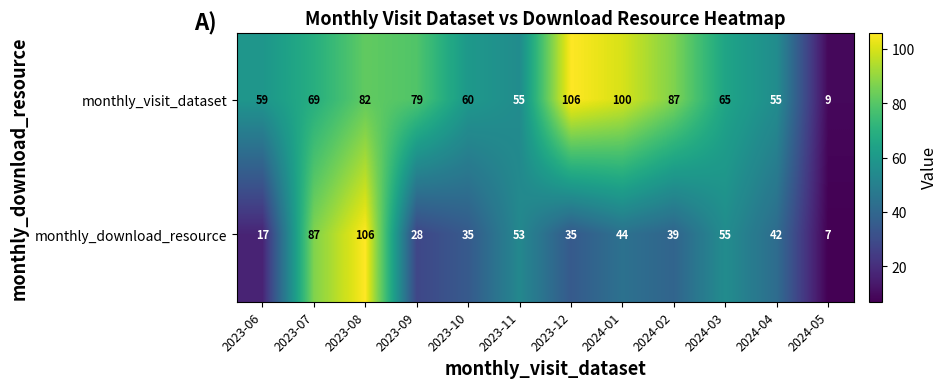

The value of monthly_download_resource at 2023-07 is 87. True or false?

True